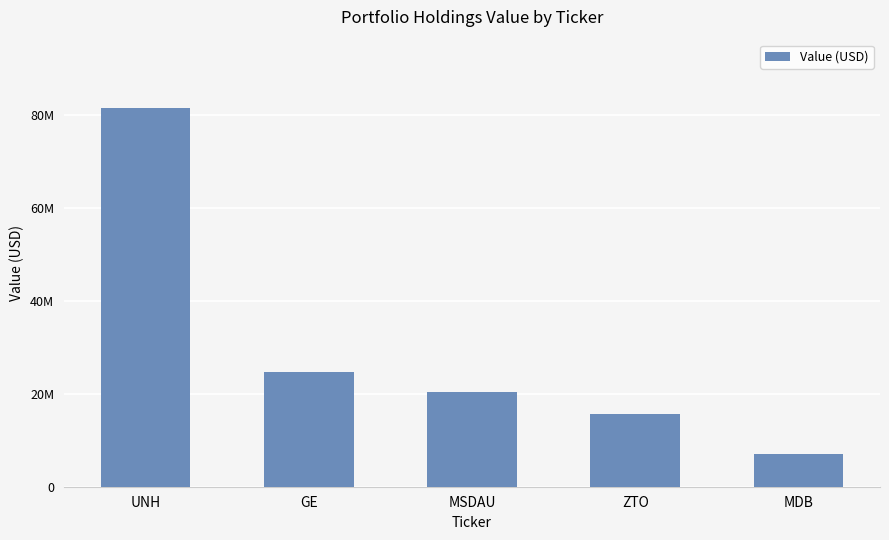

Does the chart contain any negative values?

No